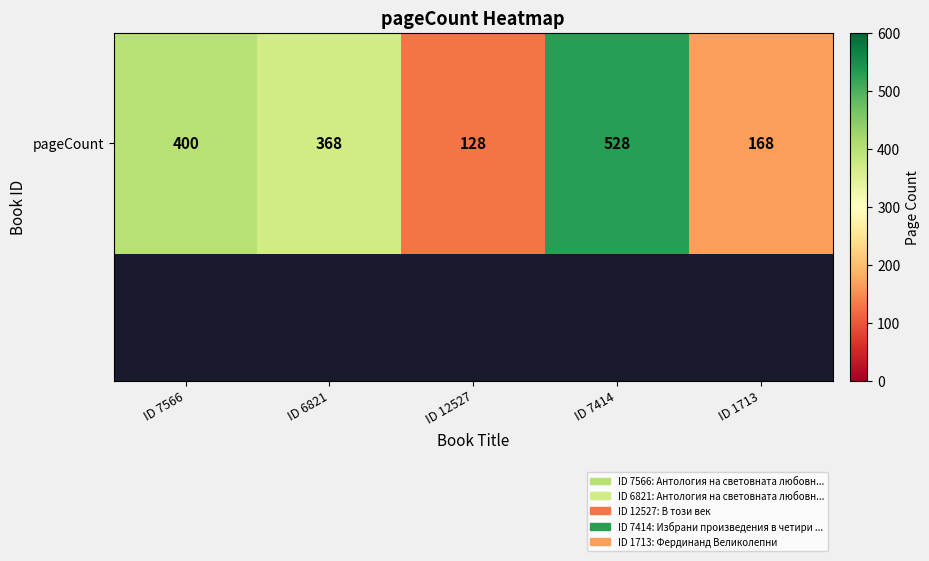

List the labels in order of value, largest first.

ID 7414, ID 7566, ID 6821, ID 1713, ID 12527